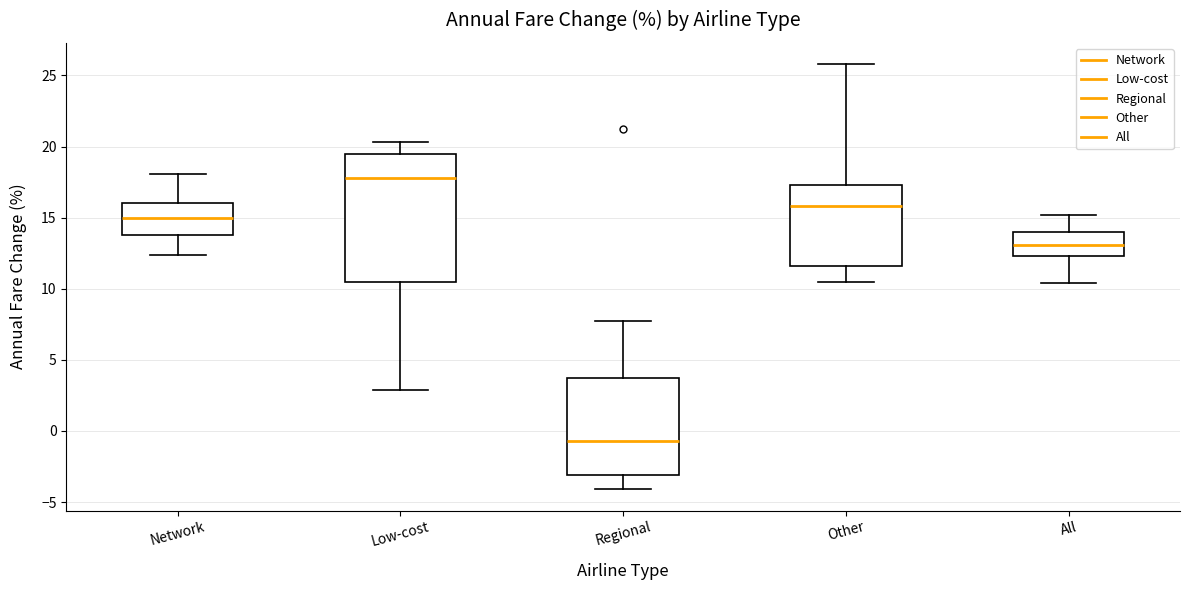

Reading left to right, read every box against the y-axis: the position of its median line, the range the box covers, and the ends of its whiskers. The values are not printed on the chart, so give them approximately, as read against the axis.

Network: median 15.0, box 14.0 to 16.0, whiskers 12.5 to 18.0
Low-cost: median 18.0, box 10.5 to 19.5, whiskers 3.0 to 20.5
Regional: median -0.5, box -3.0 to 3.5, whiskers -4.0 to 7.5
Other: median 16.0, box 11.5 to 17.5, whiskers 10.5 to 26.0
All: median 13.0, box 12.5 to 14.0, whiskers 10.5 to 15.0